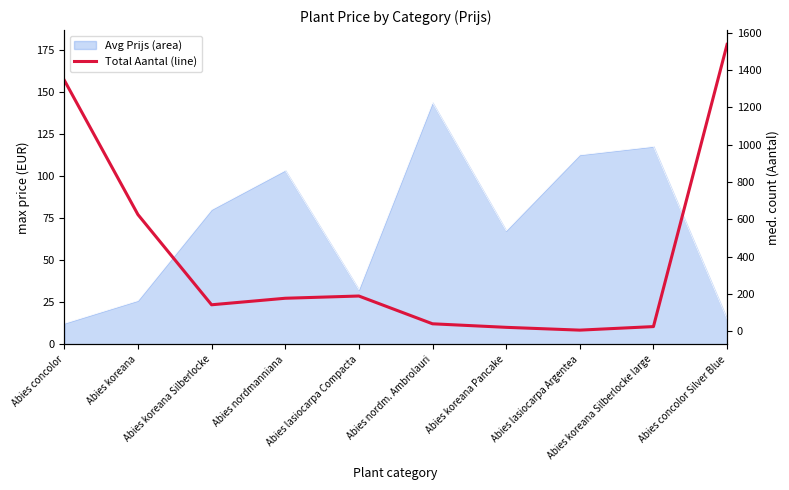

At which category does the chart reach its minimum across all series?

Abies lasiocarpa Argentea